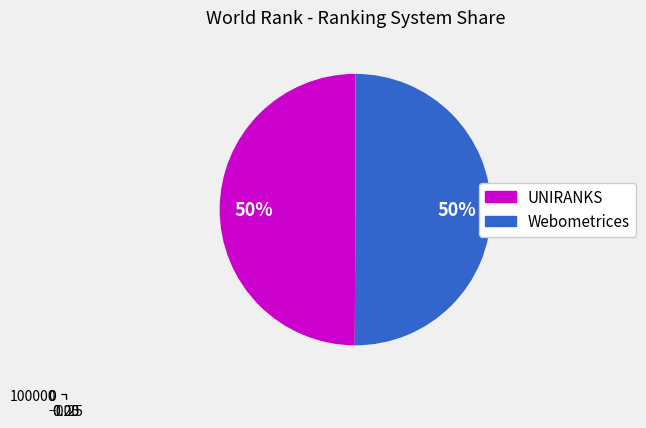

Which series has the widest spread of values?

Webometrices